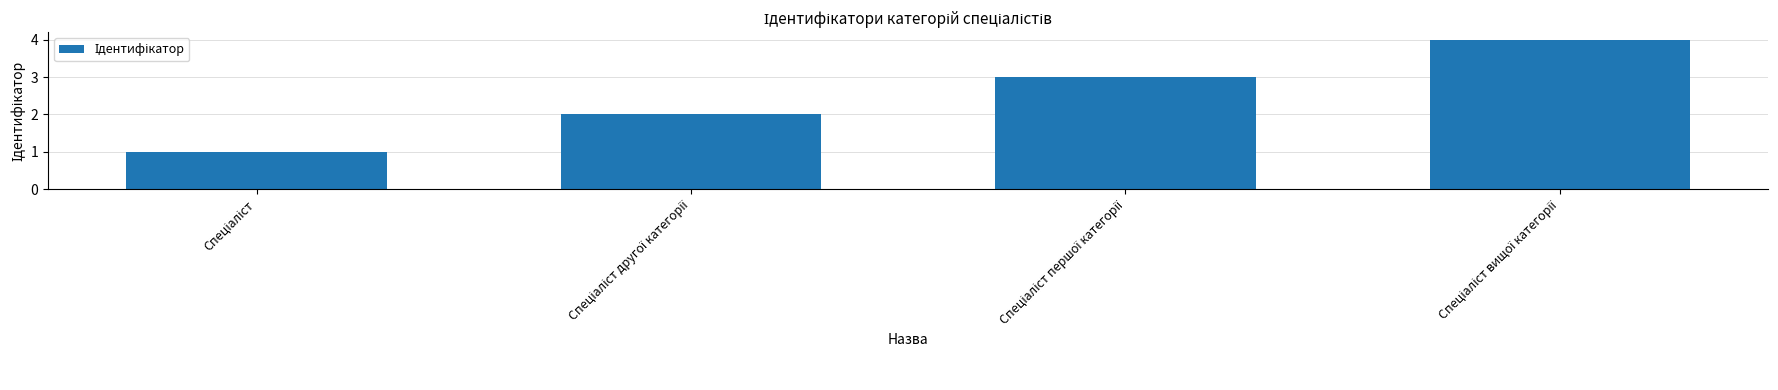

What is the value of the 2nd bar from the left?

2